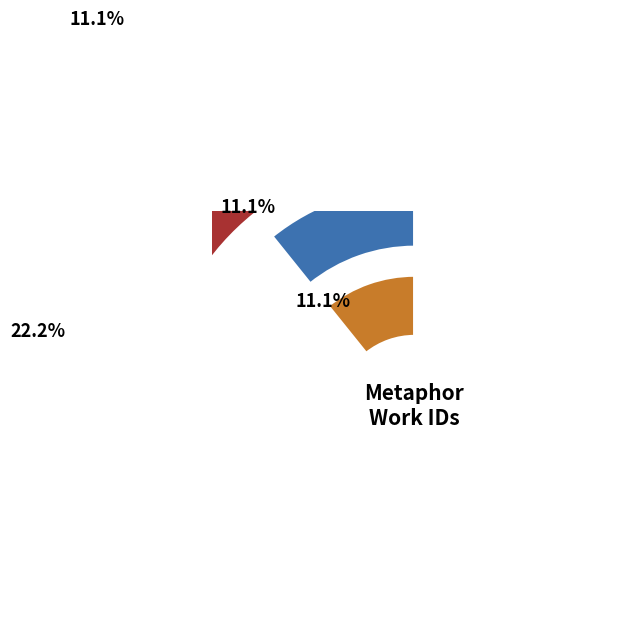

Rank the categories by value from lowest to highest.

impressions made by external, brains of old men, brain on wax by the seal, Aristotle: wax receives forms, African customs implanted, seal easily and hardens, recover out of mass of thoughts, eyes of Argus awake, best educated girl enamelled